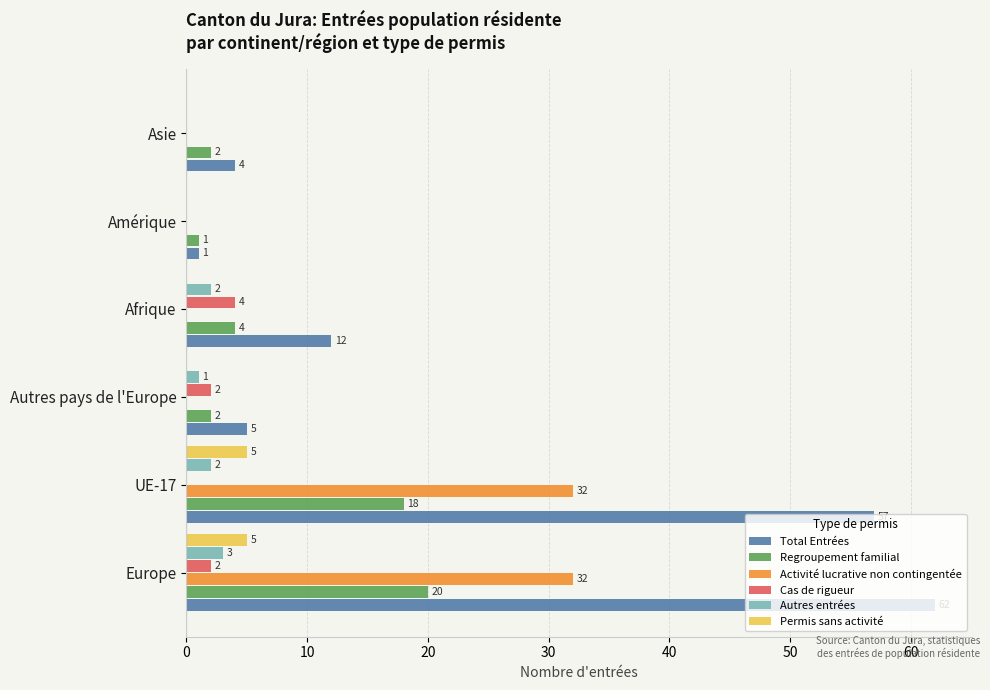

The Permis sans activité series shows 0 at Amérique. True or false?

True